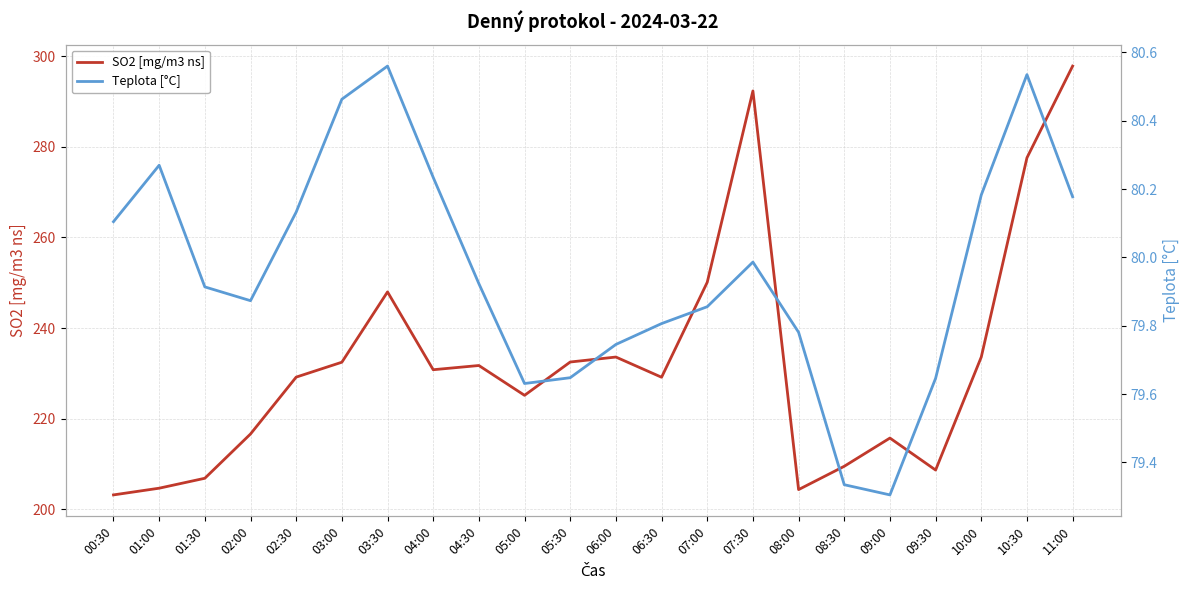

Does the chart display data point markers on the line(s)?

No